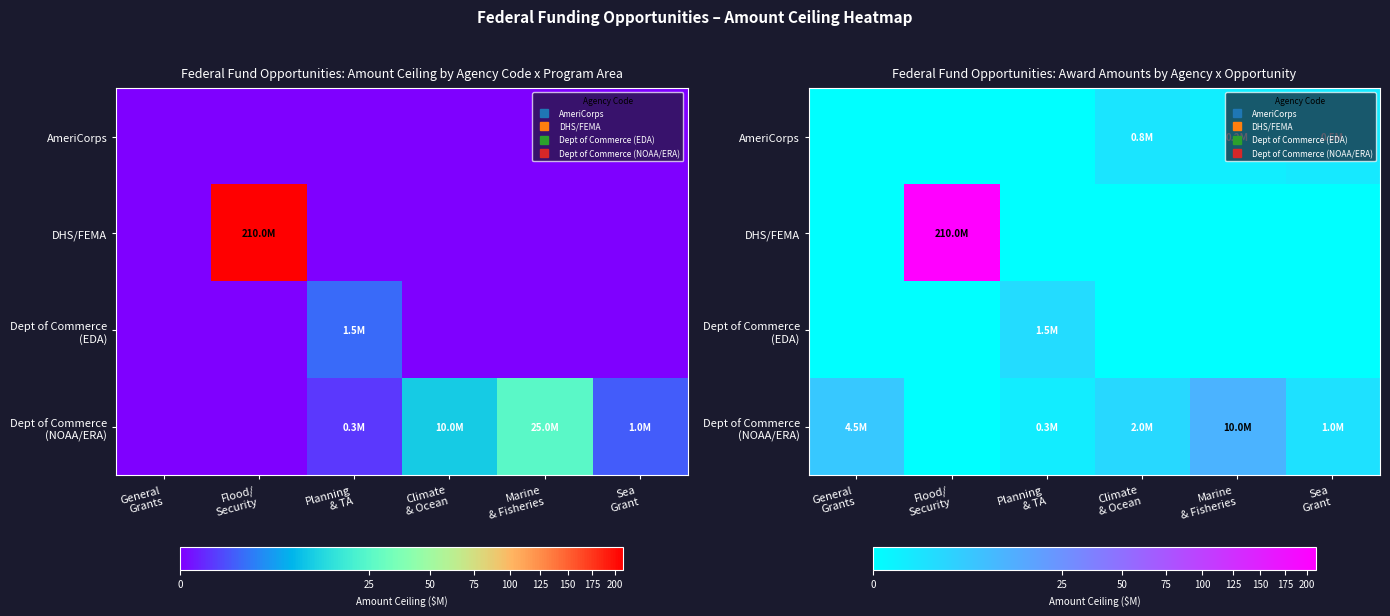

The value of Dept of Commerce (NOAA/ERA) at Sea Grant is 1.5. True or false?

False